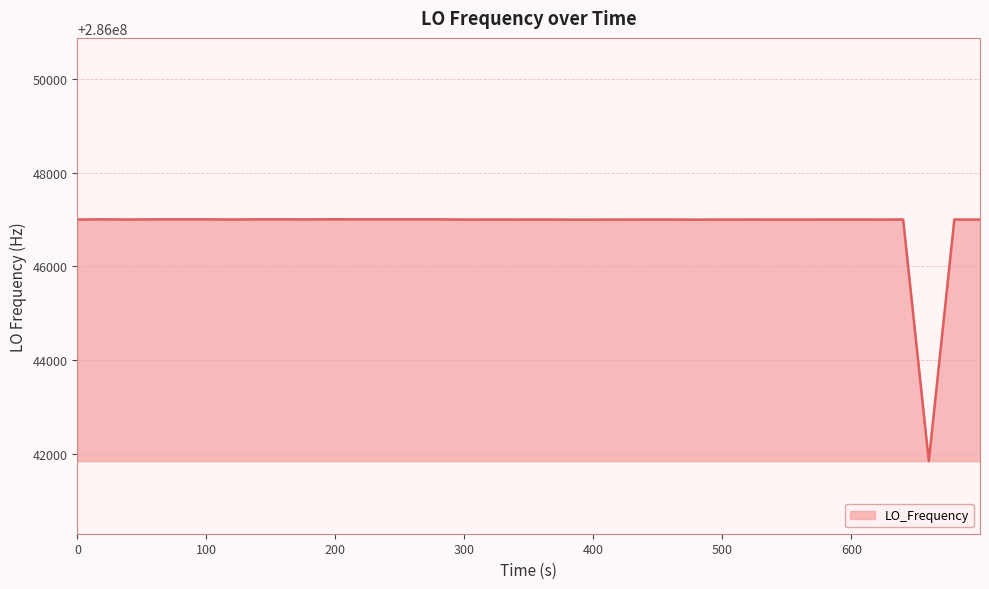

What is the minimum value shown in the chart?

286041851.4